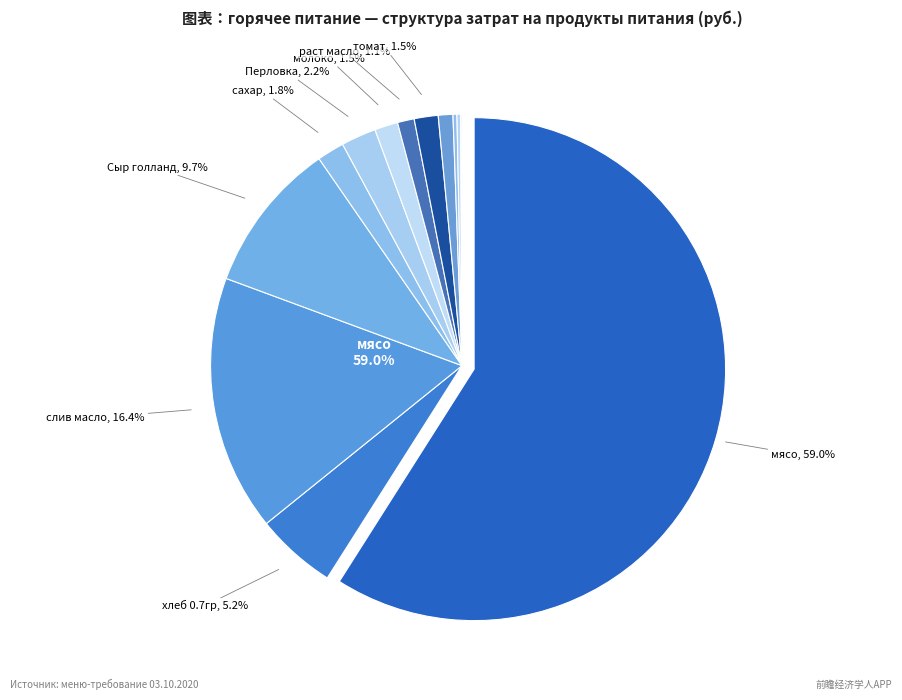

Rank the categories by value from highest to lowest.

мясо, слив масло, Сыр голланд, хлеб 0.7гр, Перловка, сахар, томат, молоко, раст масло, чай, лук, морковь, соль